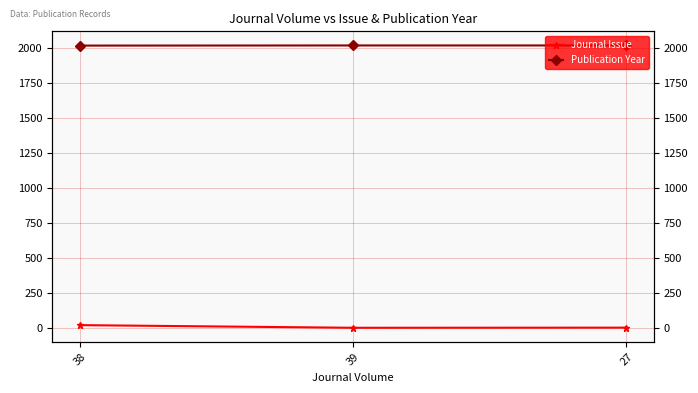

The value of Publication Year at 27 is 2648. True or false?

False